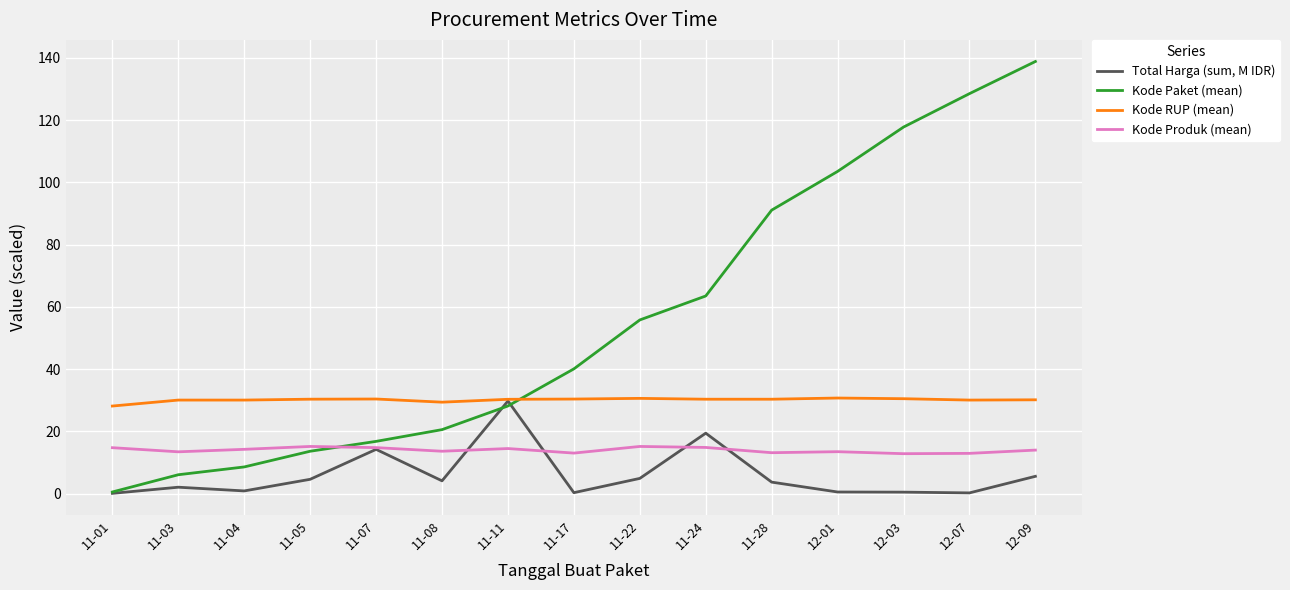

Which series has the largest range (max minus min)?

Kode Paket (mean)